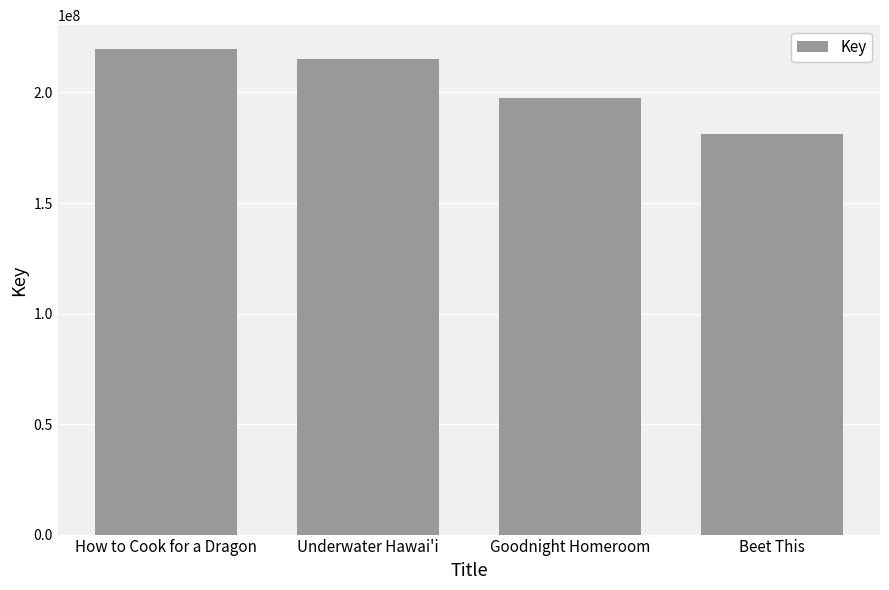

The value at Underwater Hawai'i is 215249195. True or false?

True